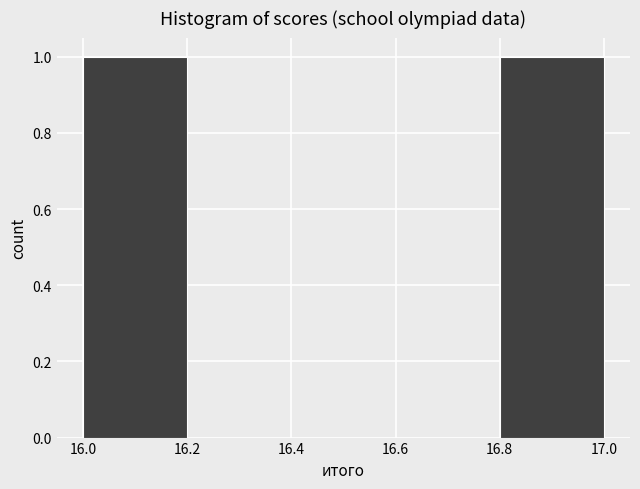

Reading left to right, transcribe this chart: for each bar, give the range it covers on the x-axis and its height. The values are not printed on the chart, so give them approximately, as read against the axis.

16.0 to 16.2: 1
16.2 to 16.4: 0
16.4 to 16.6: 0
16.6 to 16.8: 0
16.8 to 17.0: 1